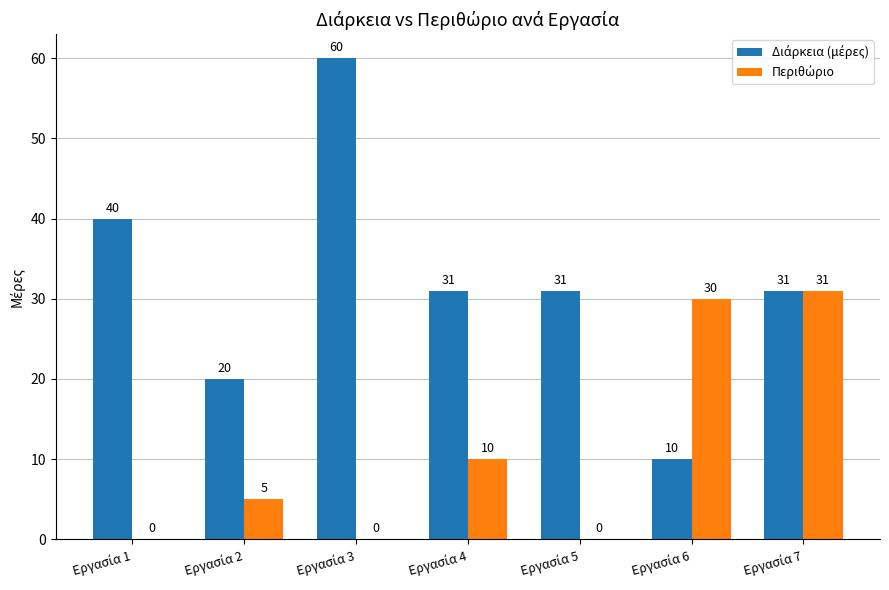

Does the chart contain stacked bars?

No